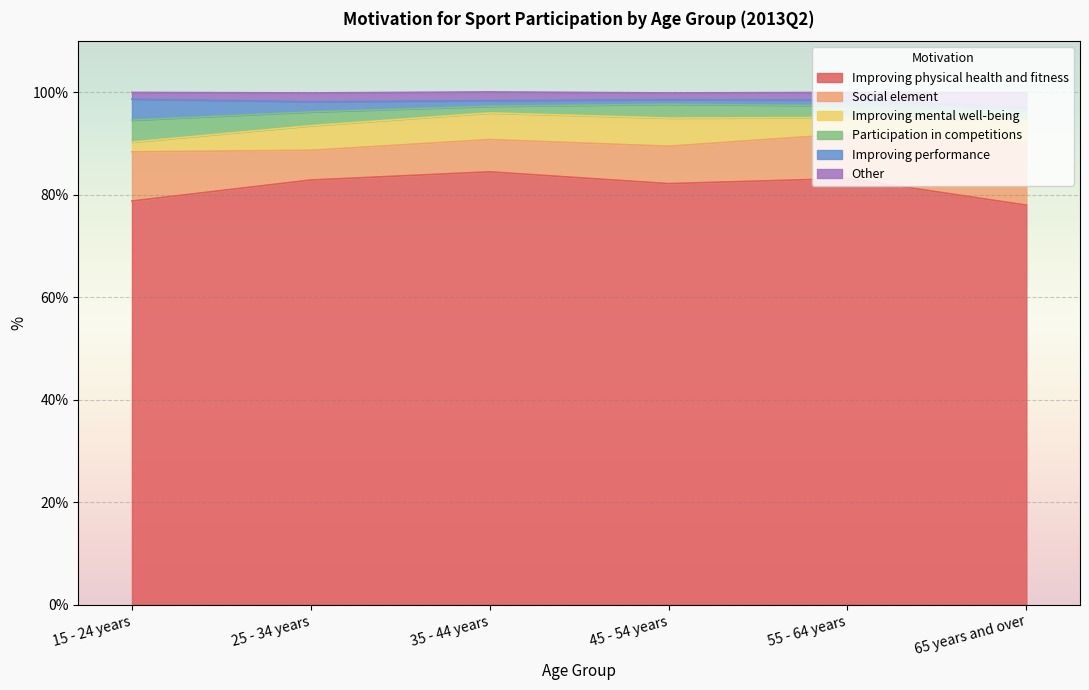

What is the sum of all Improving performance values?

9.9